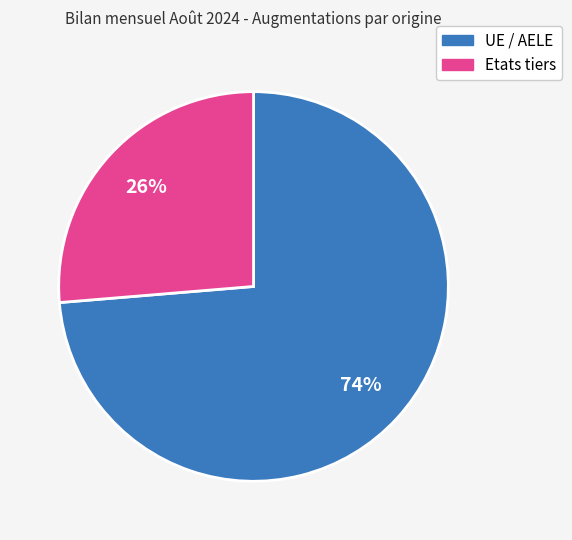

What is the largest slice in the pie chart?

UE / AELE